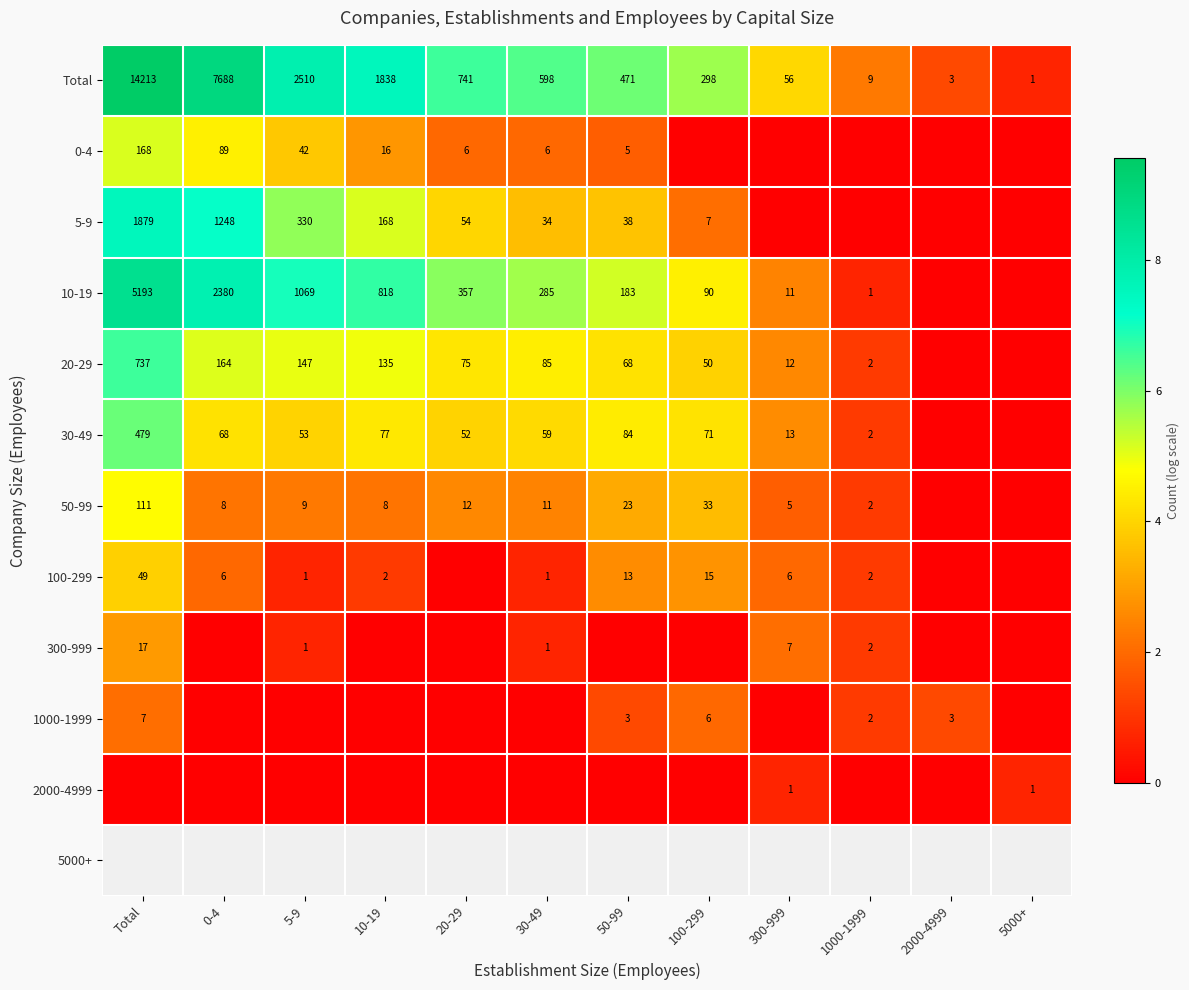

True or false: 300-999 has a value of 2 at 1000-1999.

True